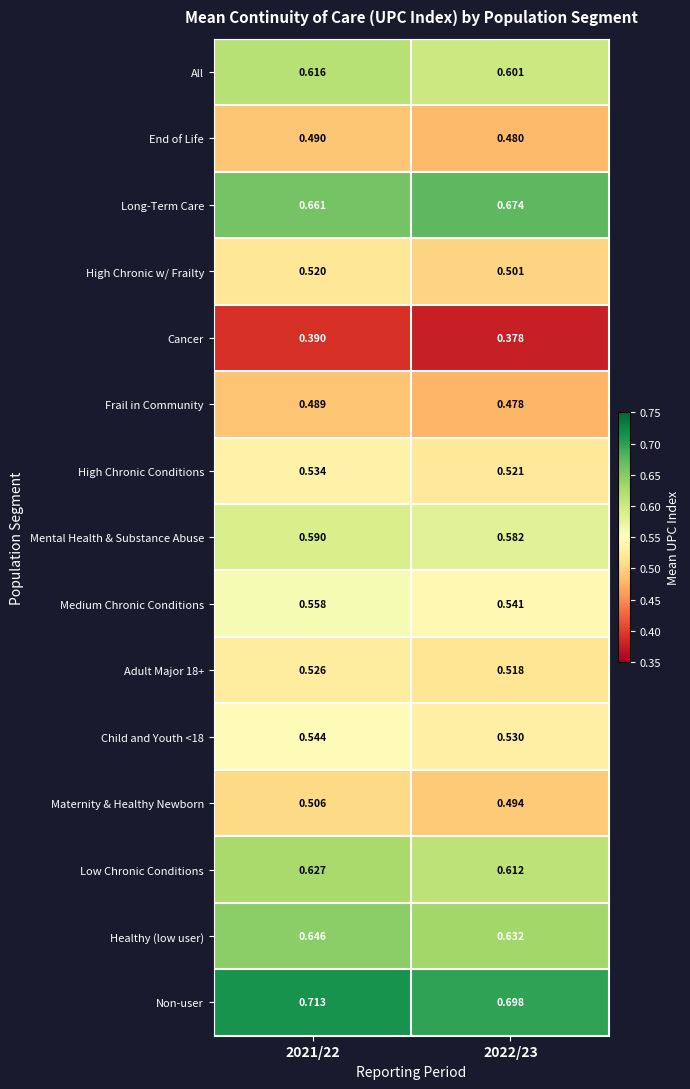

Is the value of Adult Major 18+ at 2022/23 greater than the value of High Chronic w/ Frailty at 2021/22?

No